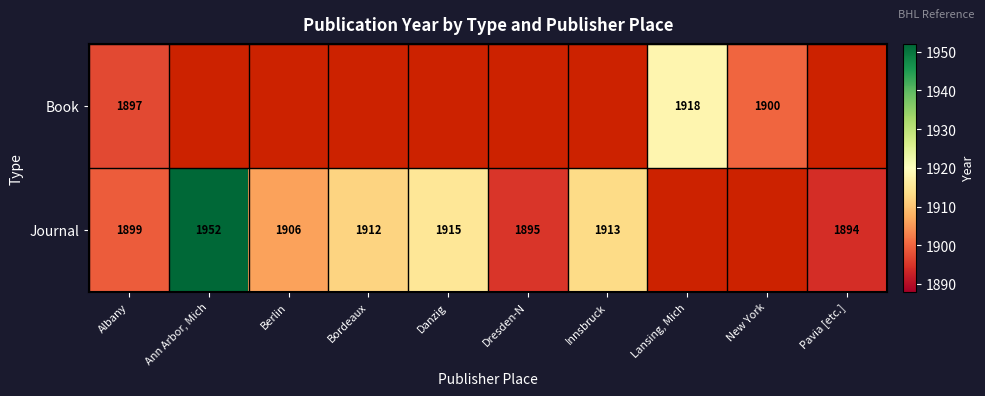

What is the sum of the Journal values at Pavia [etc.] and Danzig?

3809